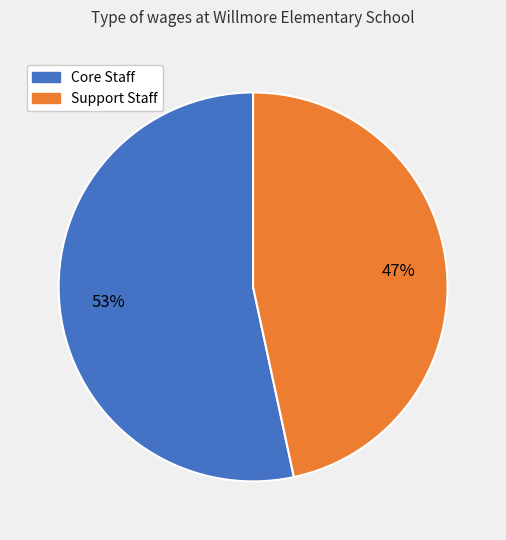

To the nearest percent, what is the average slice percentage?

50%